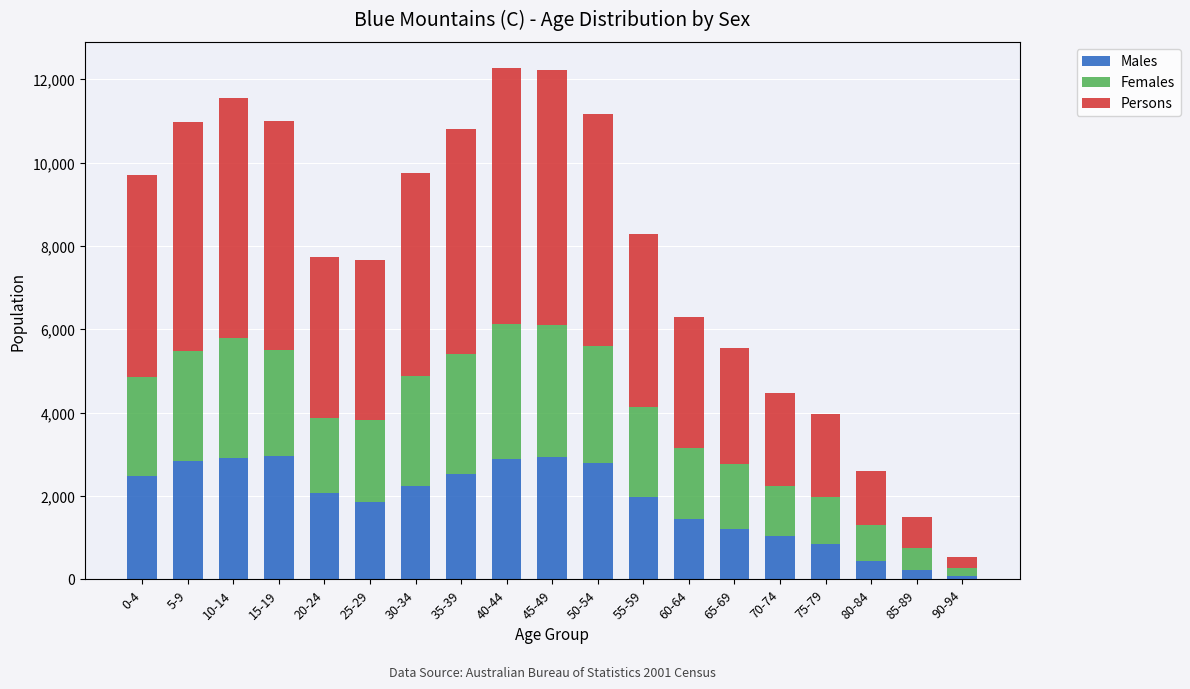

What is the maximum value for Males?

2951